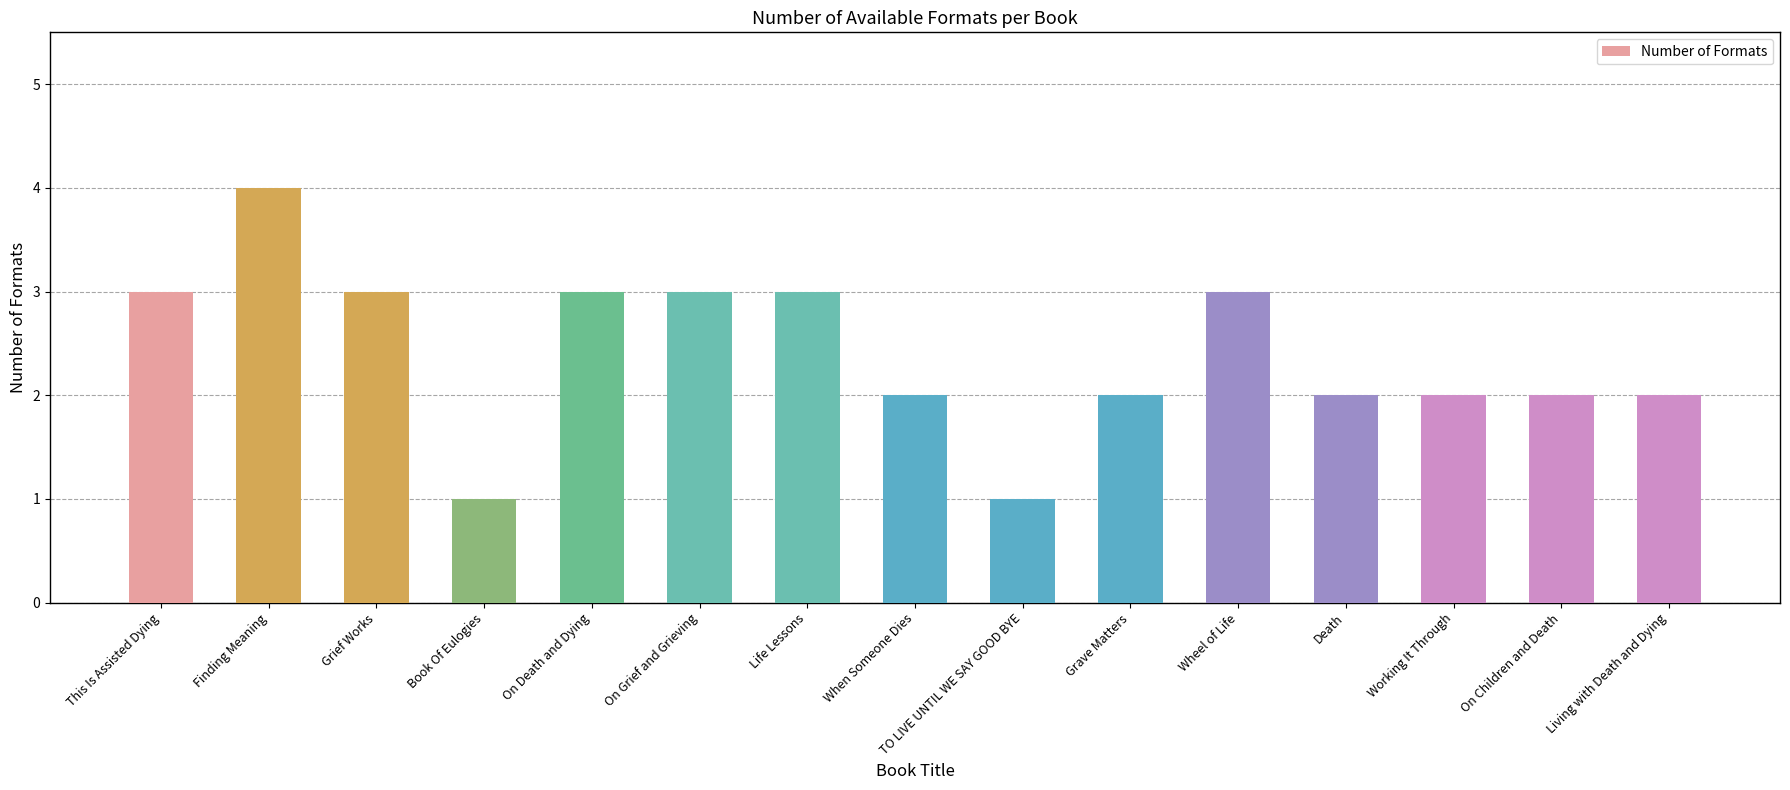

What position from the right is When Someone Dies?

8